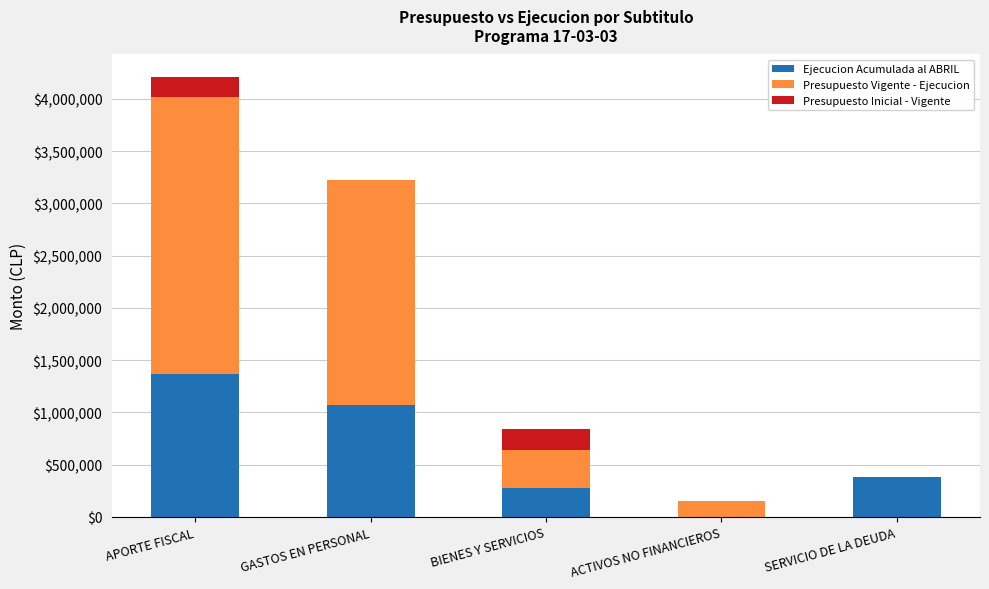

Is it true that Ejecucion Acumulada al ABRIL equals 1370590 at APORTE FISCAL?

True